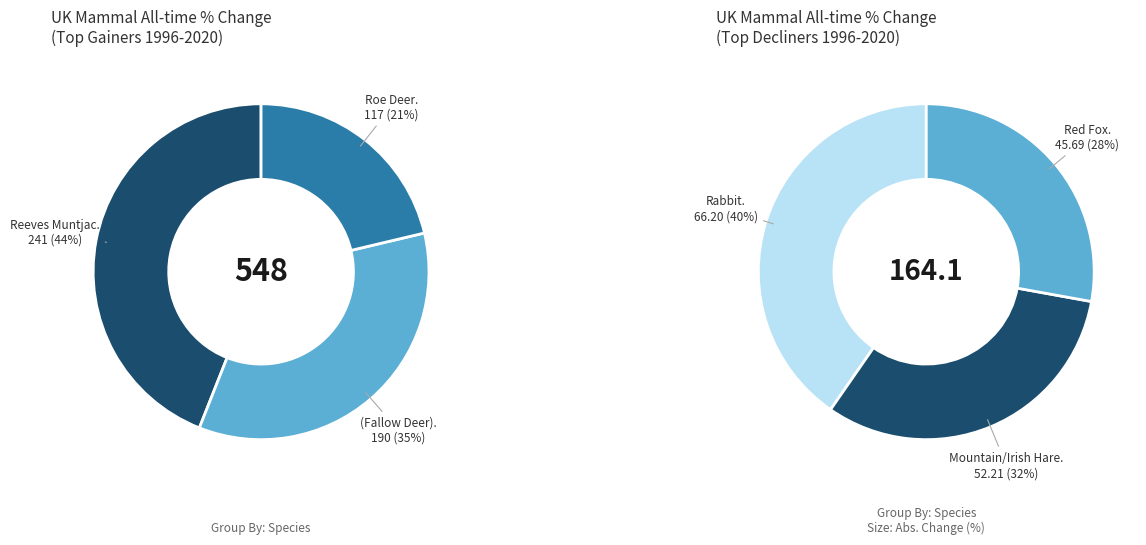

Does Mountain/Irish Hare account for over 50% of the chart?

No